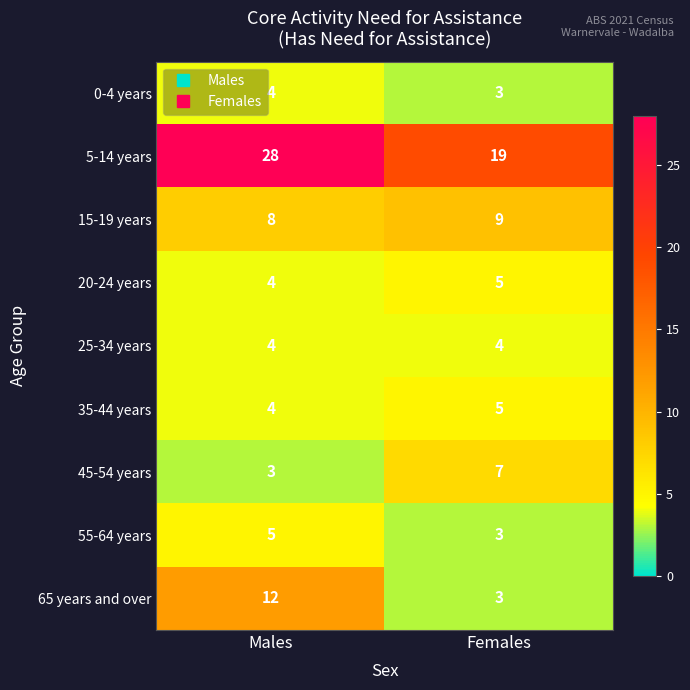

What is the minimum value shown in the chart?

3